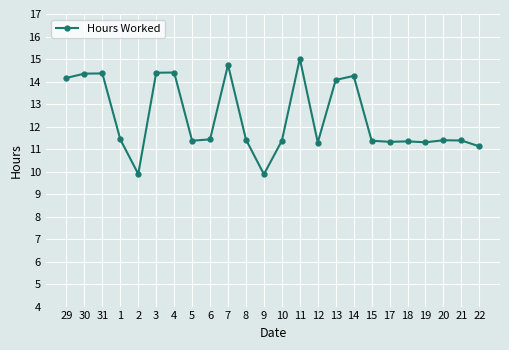

Which category has the highest value across all series?

11